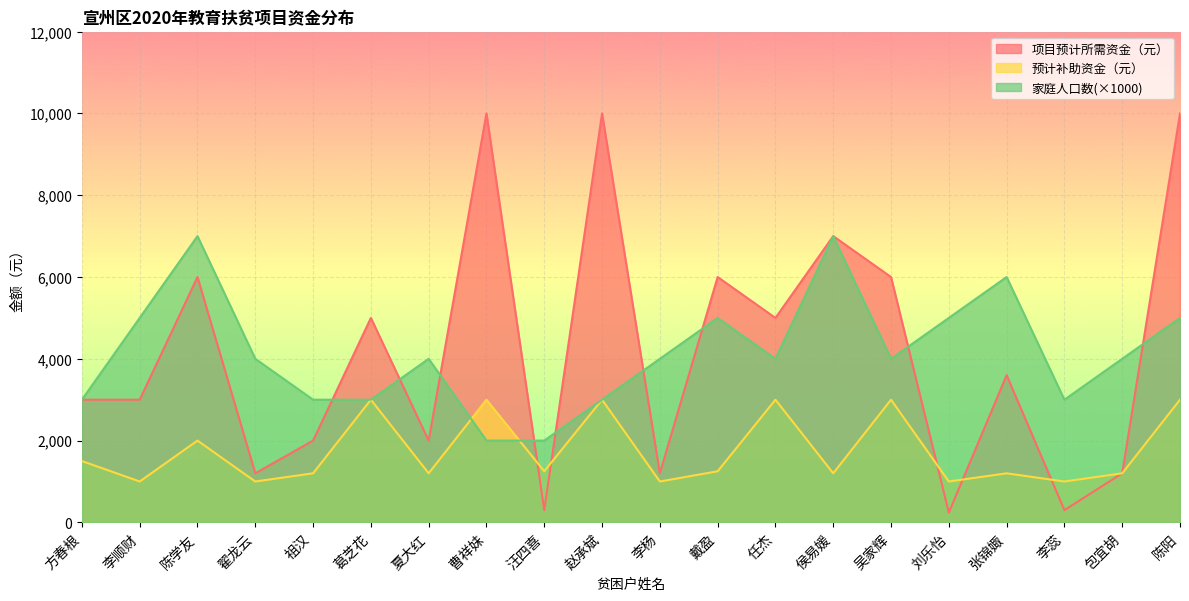

What are all the series names shown in the legend?

项目预计所需资金（元）, 预计补助资金（元）, 家庭人口数(×1000)